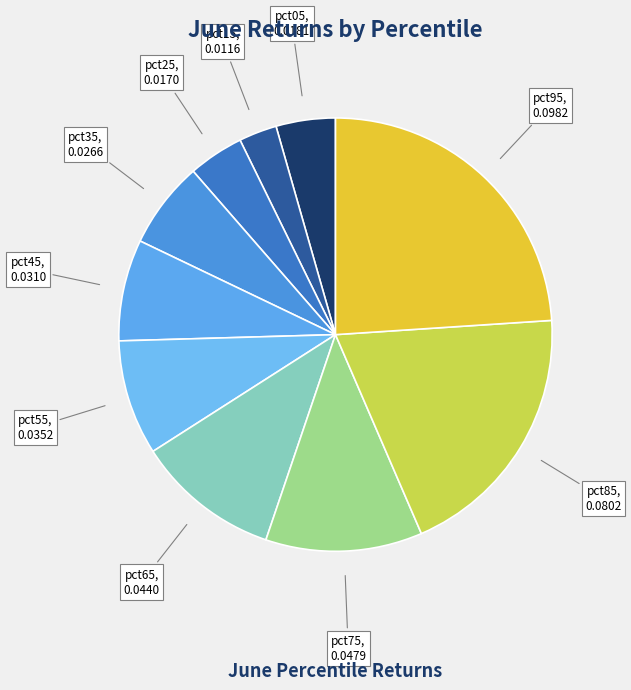

Count the number of slices in the pie.

10